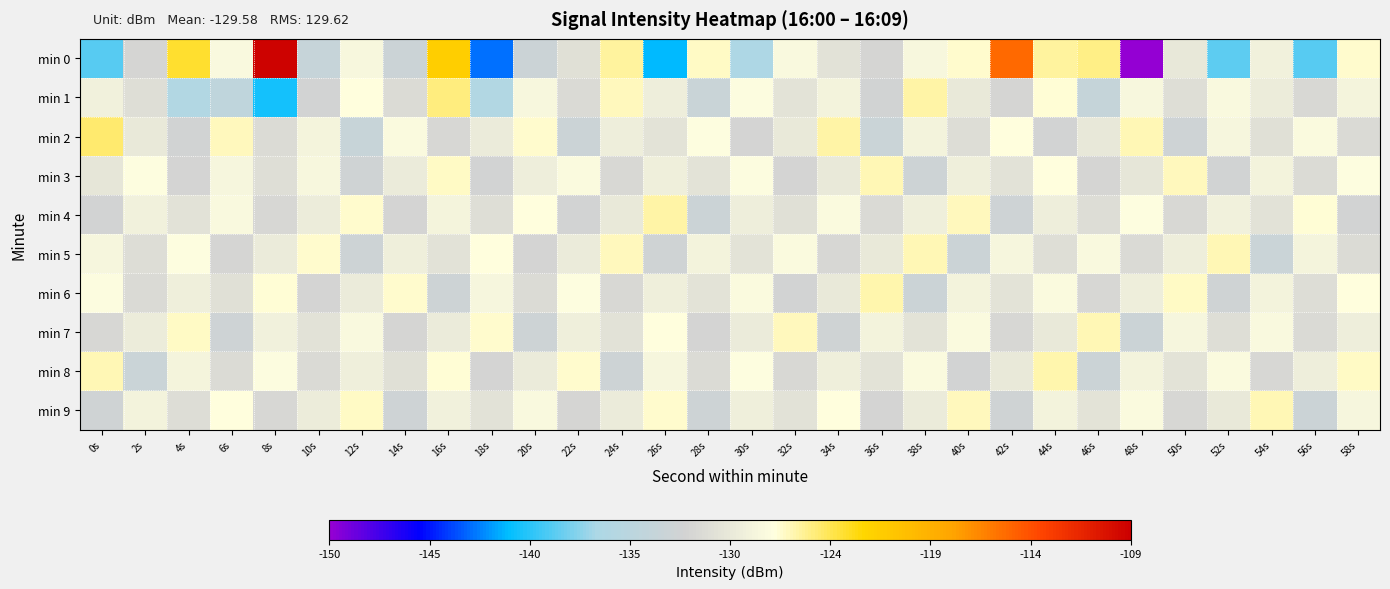

List the series in order of their peak value, lowest first.

min 3, min 5, min 7, min 9, min 6, min 8, min 4, min 1, min 2, min 0